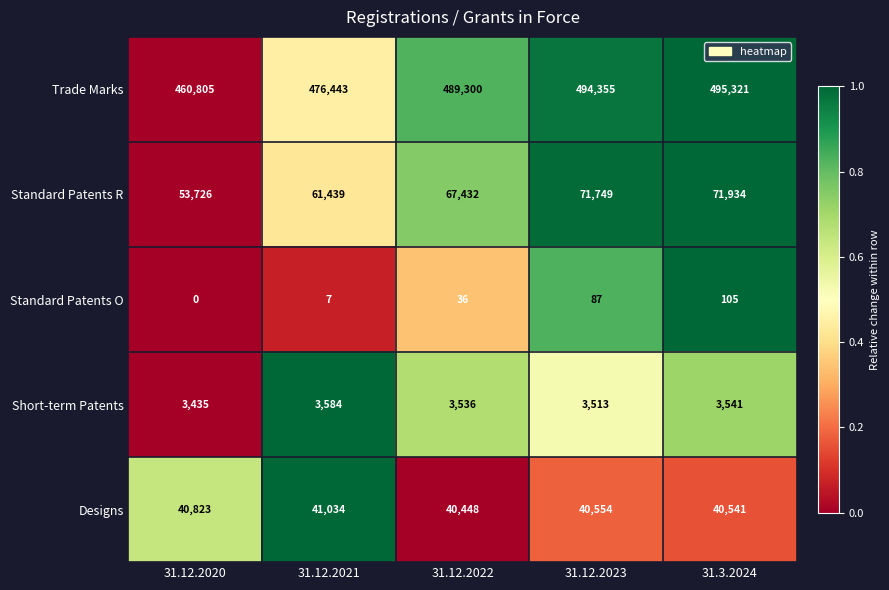

Which series changed the most between 31.12.2020 and 31.12.2023?

Trade Marks